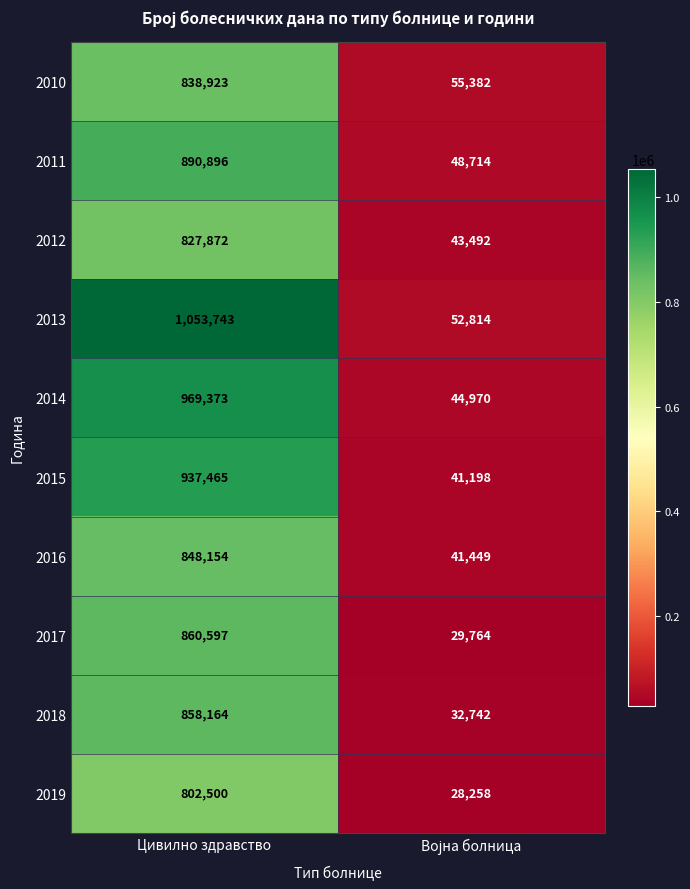

Rank the series by their maximum value, from lowest to highest.

2019, 2012, 2010, 2016, 2018, 2017, 2011, 2015, 2014, 2013